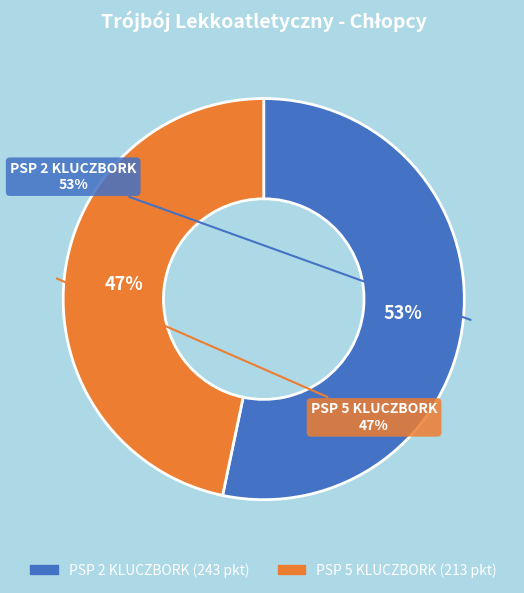

Which slice is the smallest?

PSP 5 KLUCZBORK